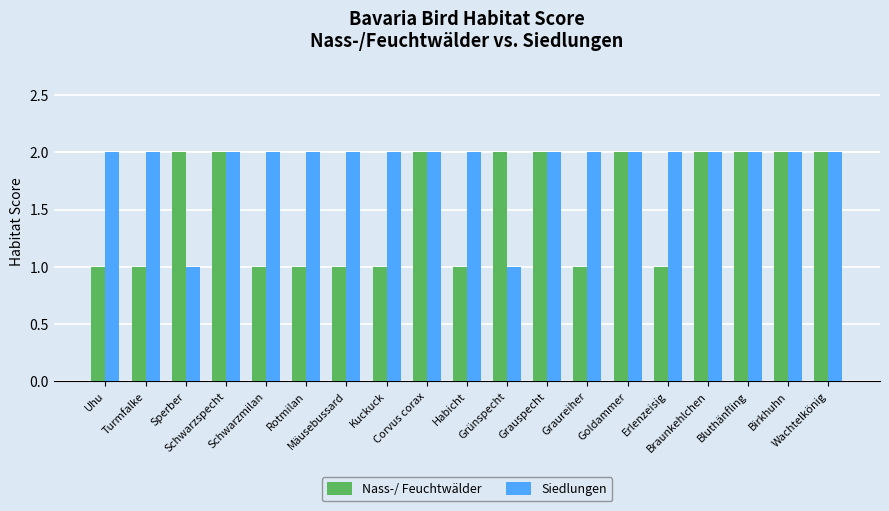

Is the value of Siedlungen at Graureiher greater than the value of Nass-/ Feuchtwälder at Mäusebussard?

Yes